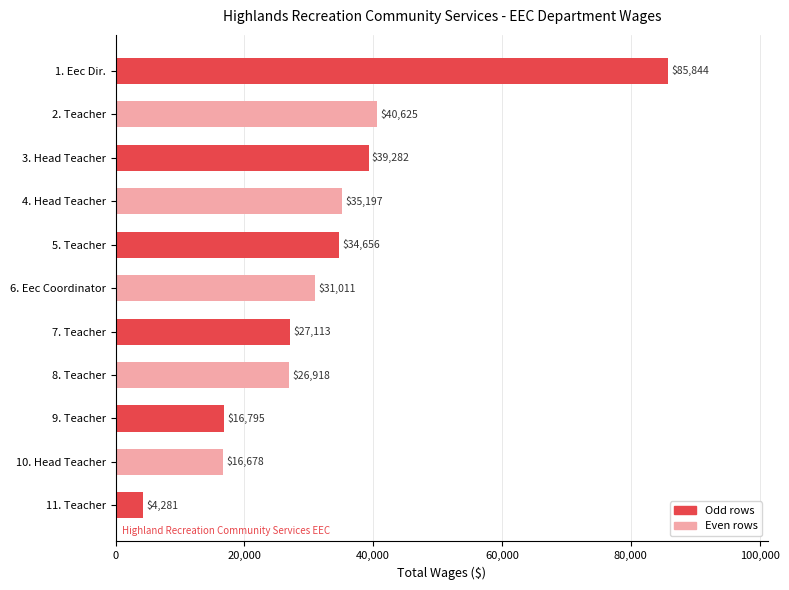

The value at 10. Head Teacher is 23685. True or false?

False